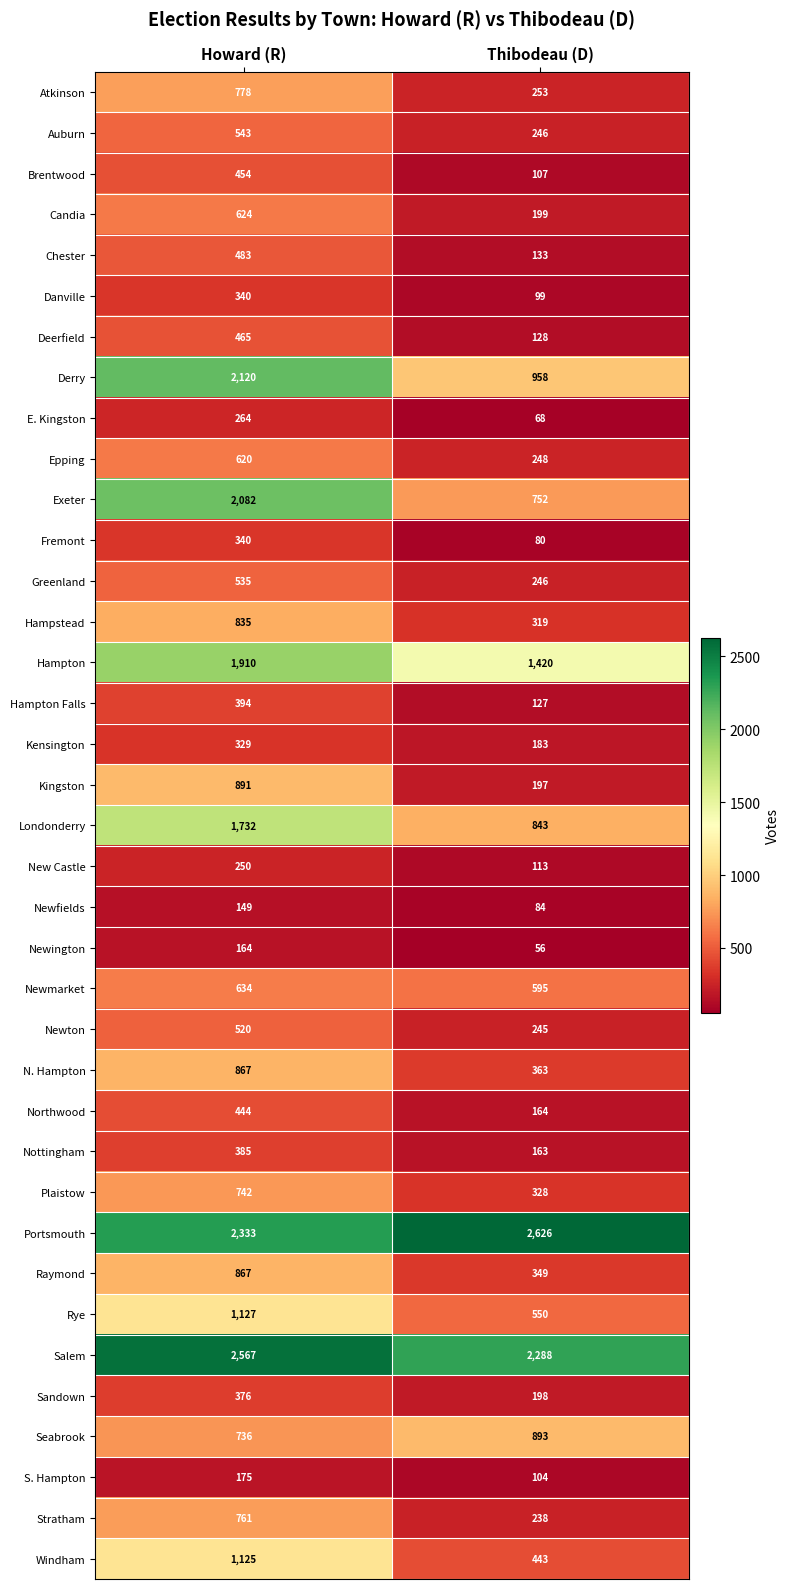

Which series has the largest total across all categories?

Portsmouth